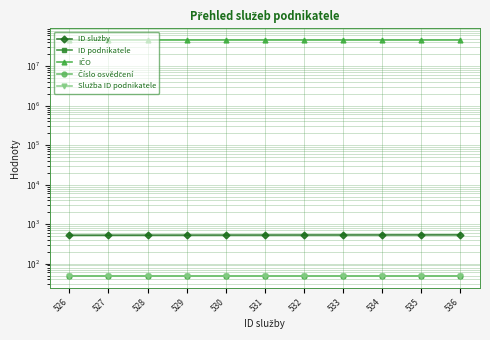

Between 526 and 531, which series saw the biggest shift?

ID služby